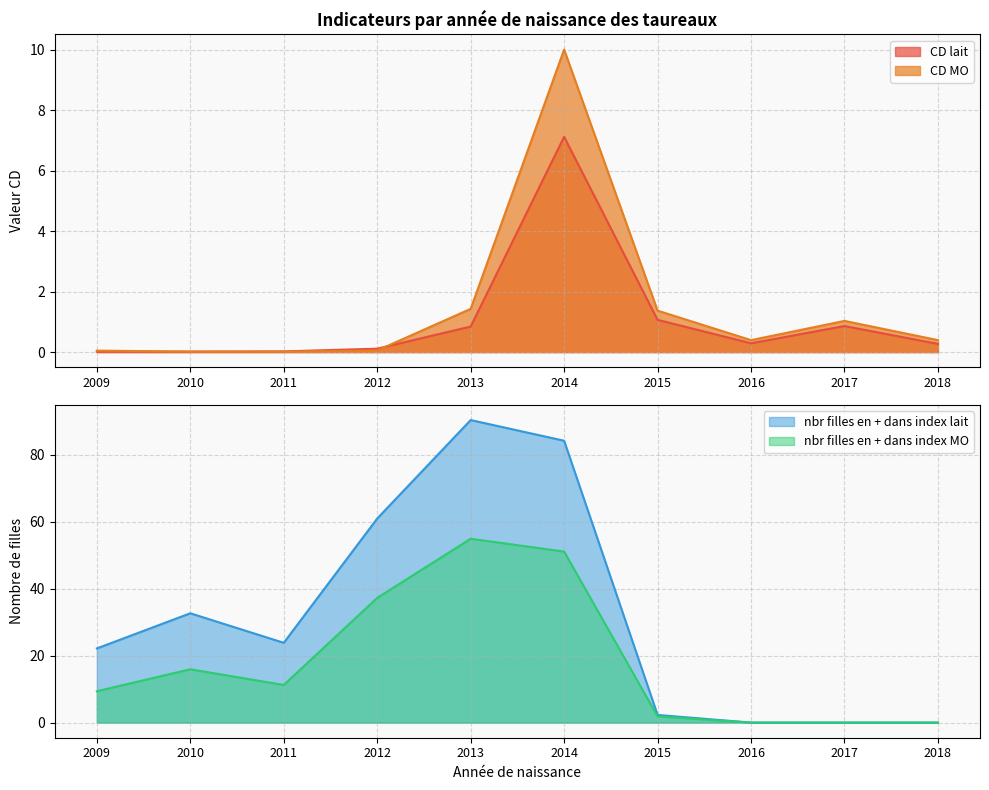

Reading right to left, transcribe all the data shown in this chart.

CD lait: 2018=0.3	2017=0.9	2016=0.3	2015=1.1	2014=7.1	2013=0.8	2012=0.1	2011=0.0	2010=0.0	2009=0.0
CD MO: 2018=0.4	2017=1.0	2016=0.4	2015=1.4	2014=10.0	2013=1.4	2012=0.1	2011=0.0	2010=0.0	2009=0.0
nbr filles en + dans index lait: 2018=0.0	2017=0.0	2016=0.0	2015=2.3	2014=84.3	2013=90.4	2012=61.0	2011=23.9	2010=32.7	2009=22.2
nbr filles en + dans index MO: 2018=0.0	2017=0.0	2016=0.0	2015=1.8	2014=51.1	2013=55.0	2012=37.3	2011=11.3	2010=15.9	2009=9.4